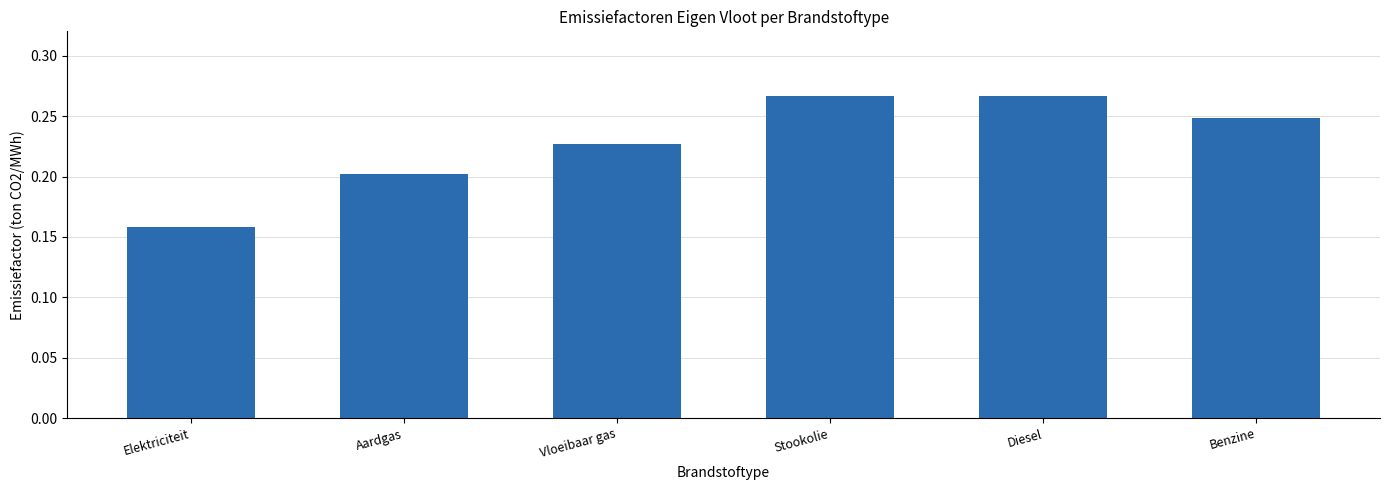

What is the sum of all values?

1.4